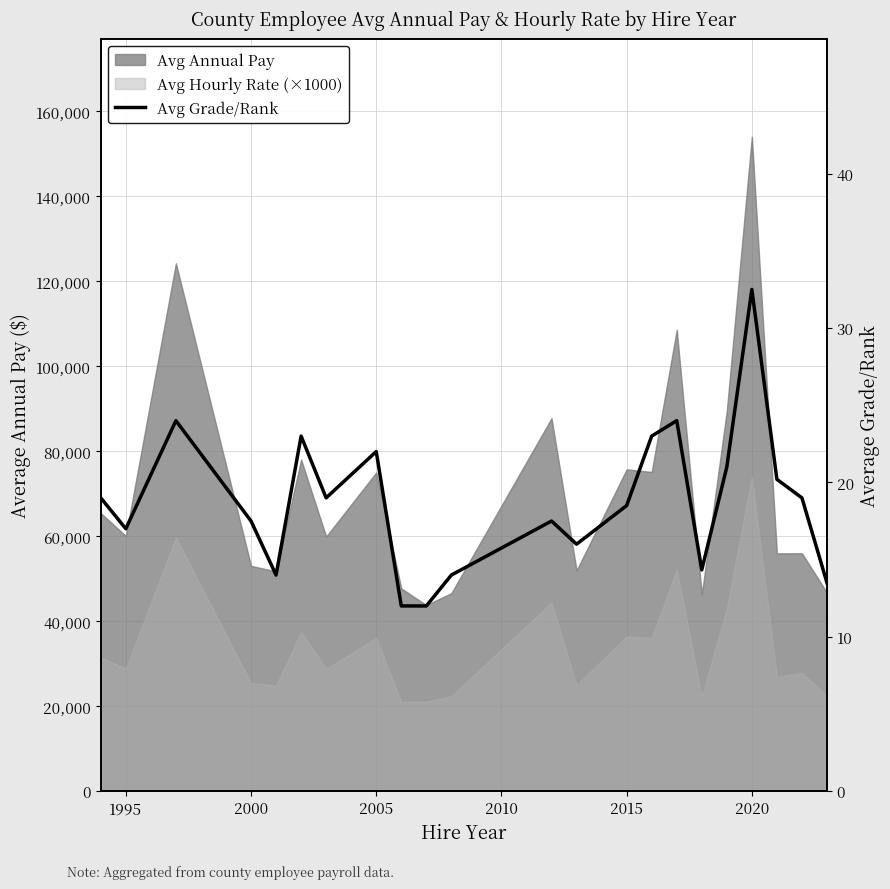

How many interior local valleys (lower than both neighbors) does the data have?

5